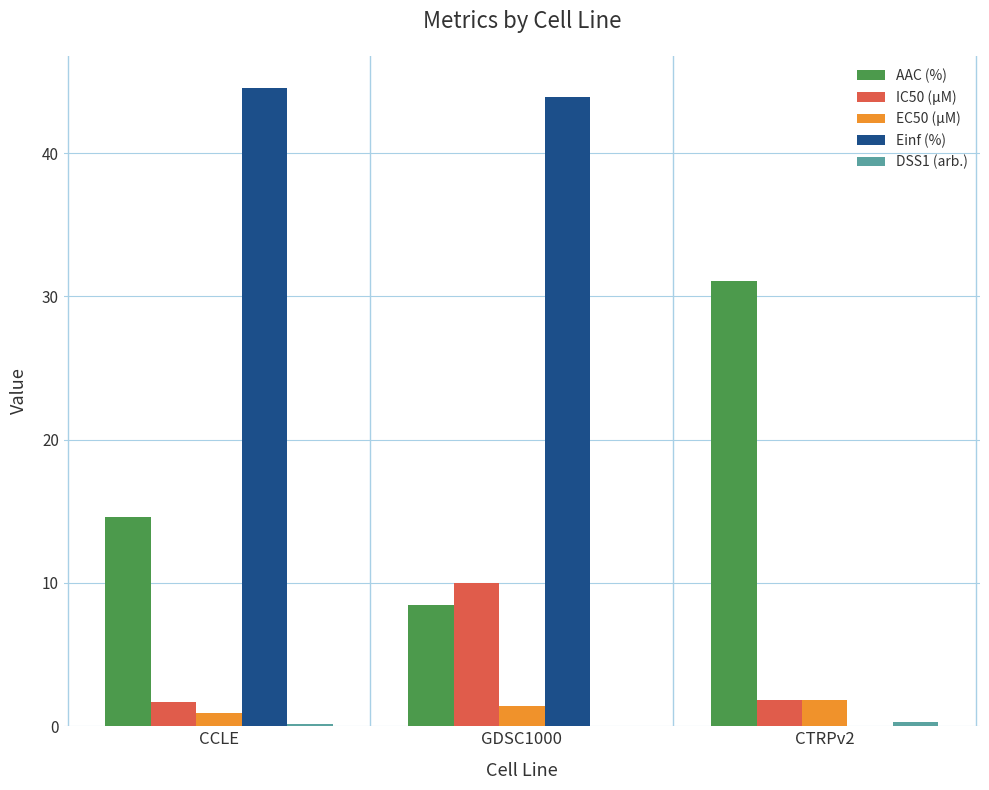

What is the maximum value shown in the chart?

44.6